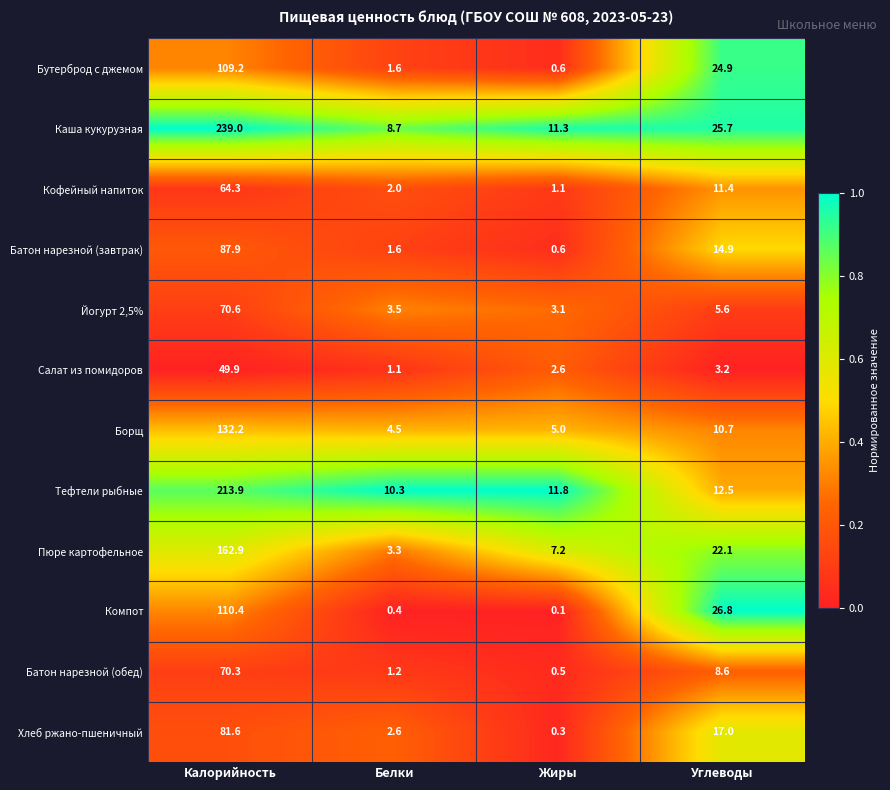

Between Белки and Углеводы, which series saw the biggest shift?

Компот